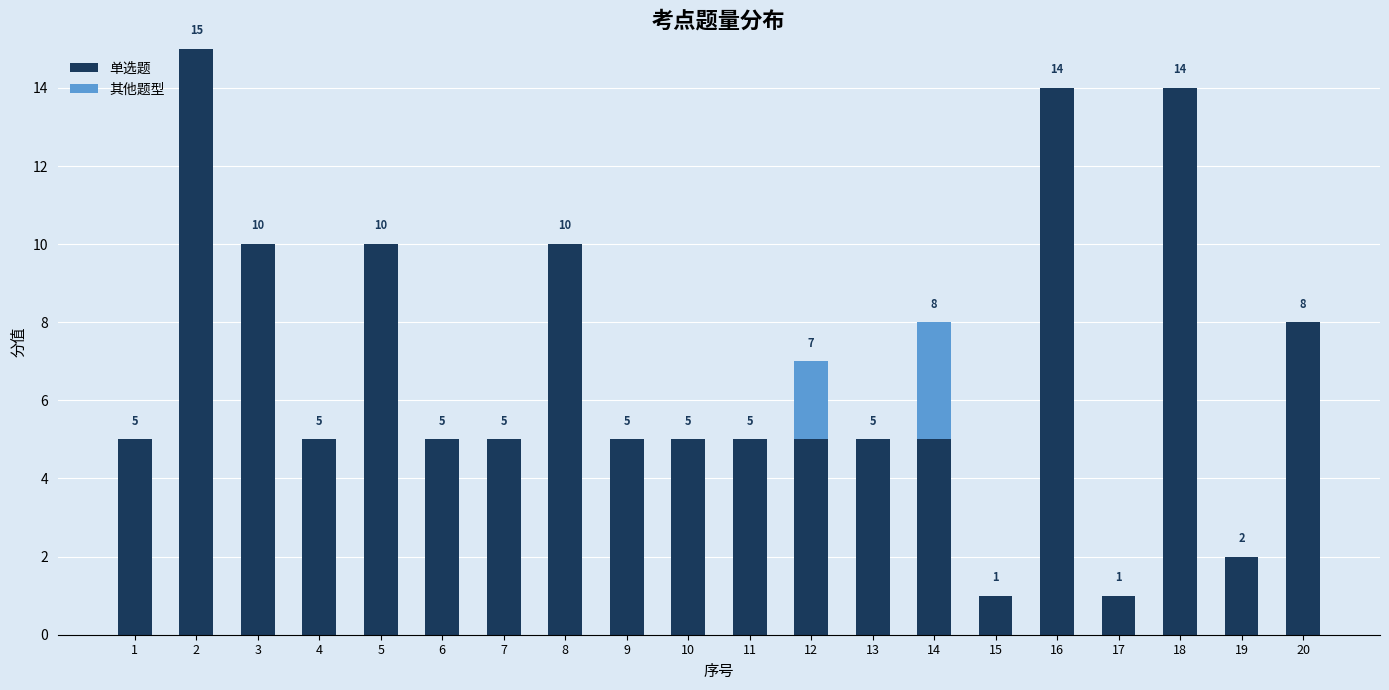

Is it true that 单选题 equals 8 at 16?

False